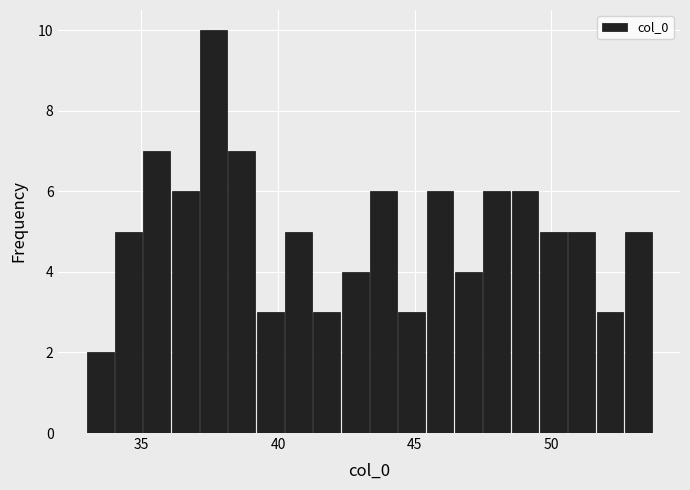

Read against the x-axis, roughly where is the centre of the tallest bar?

37.5